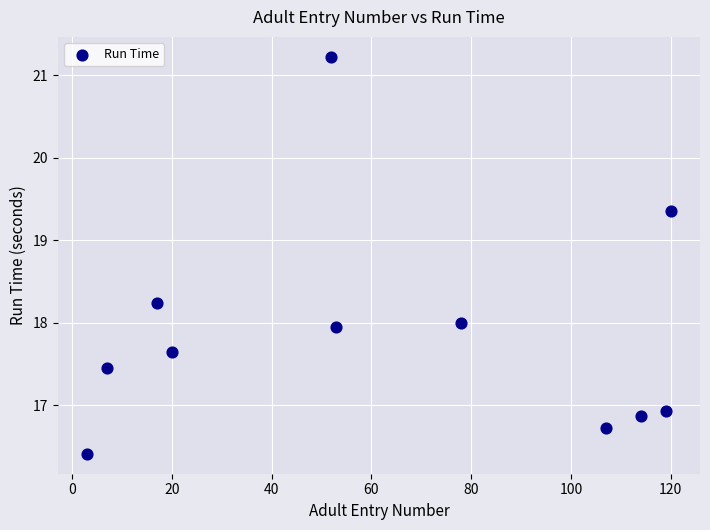

What is the range of Y values (max minus min)?

4.8